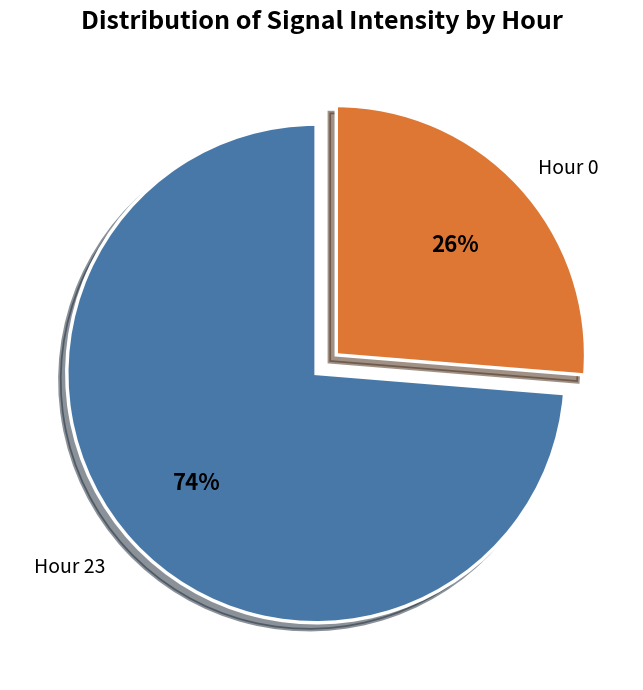

To the nearest percent, what is the average slice percentage?

50%